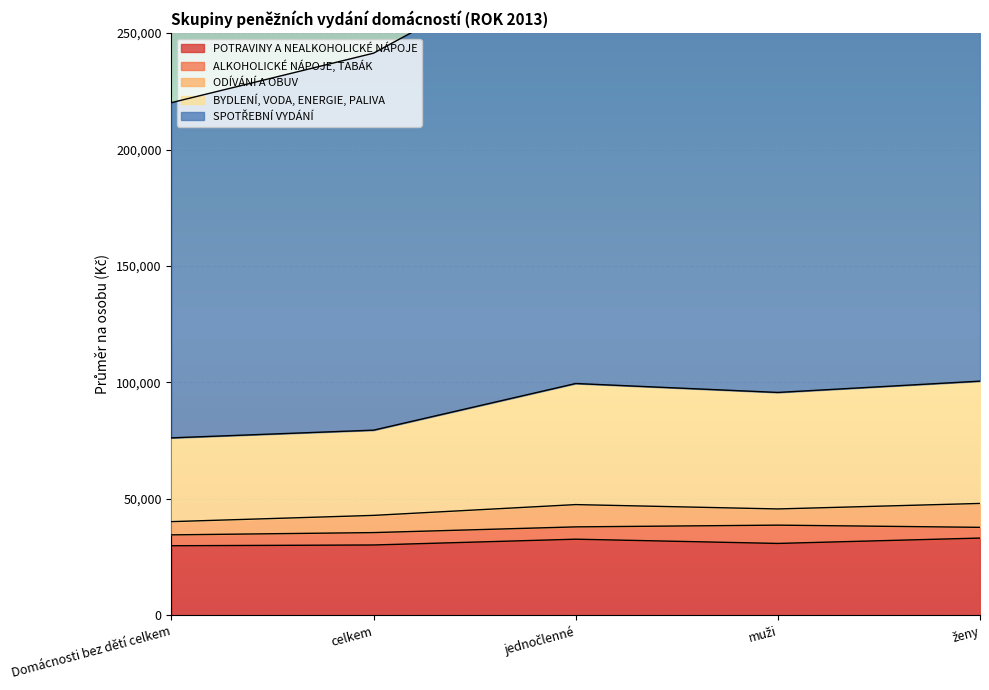

What is the highest value of the POTRAVINY A NEALKOHOLICKÉ NÁPOJE series?

33187